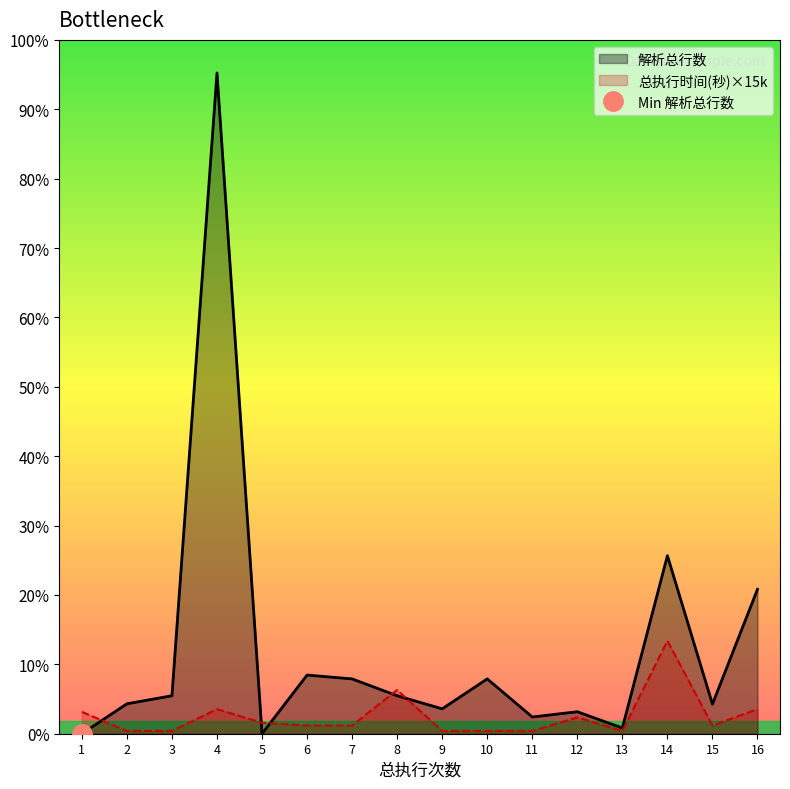

How many lines are shown in the chart?

2